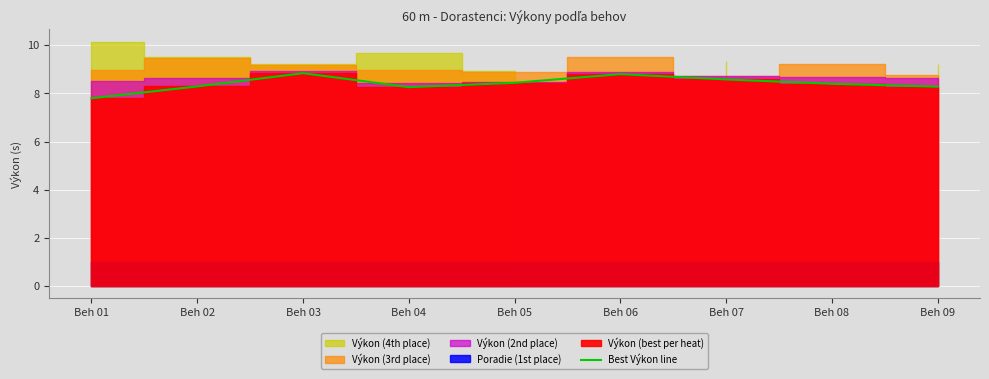

What is the minimum value for Best Výkon line?

7.8